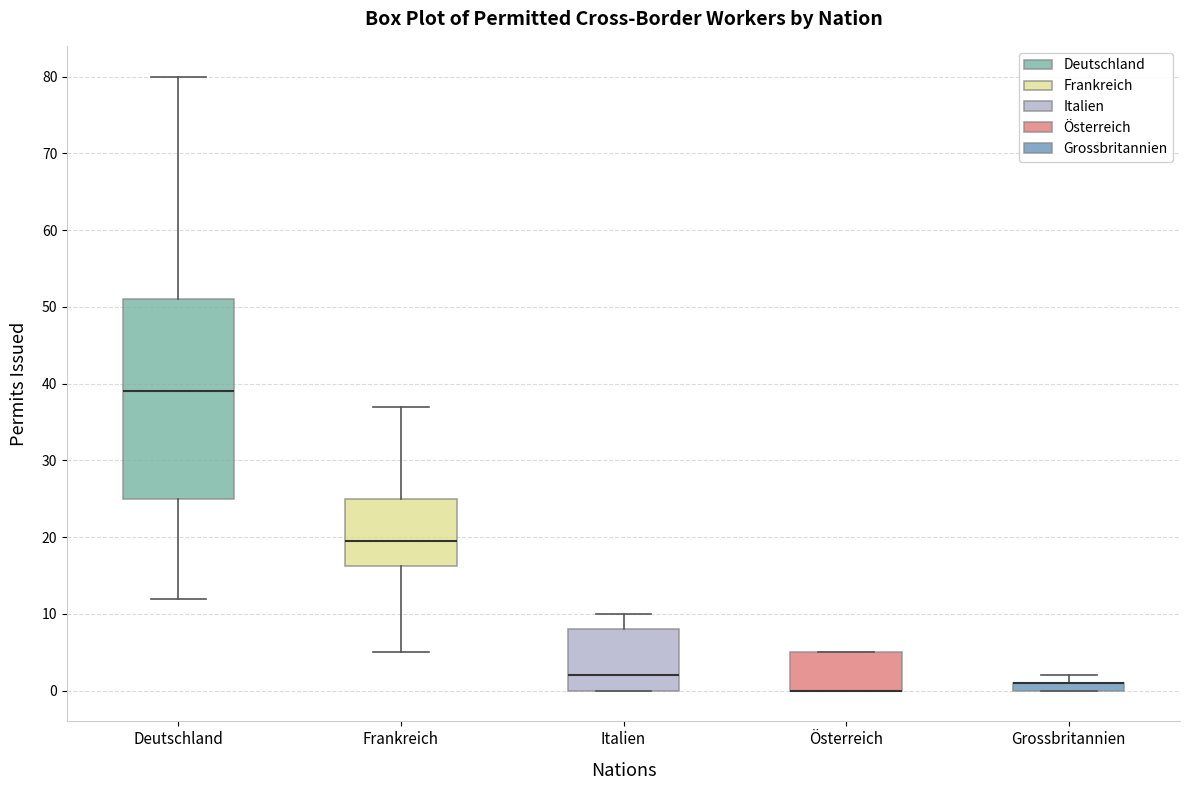

Comparing the boxes themselves (not the whiskers), which one is the tallest?

Deutschland